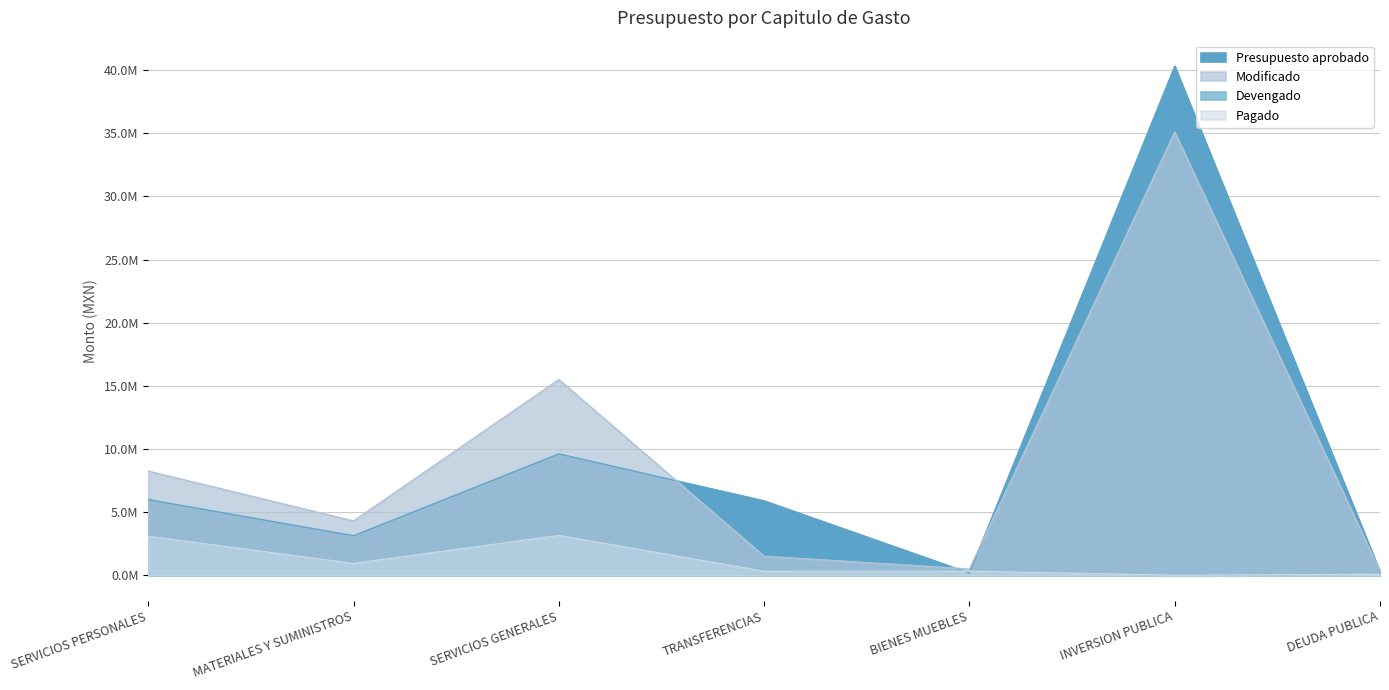

Is the value of Pagado at SERVICIOS PERSONALES greater than the value of Presupuesto aprobado at SERVICIOS PERSONALES?

No